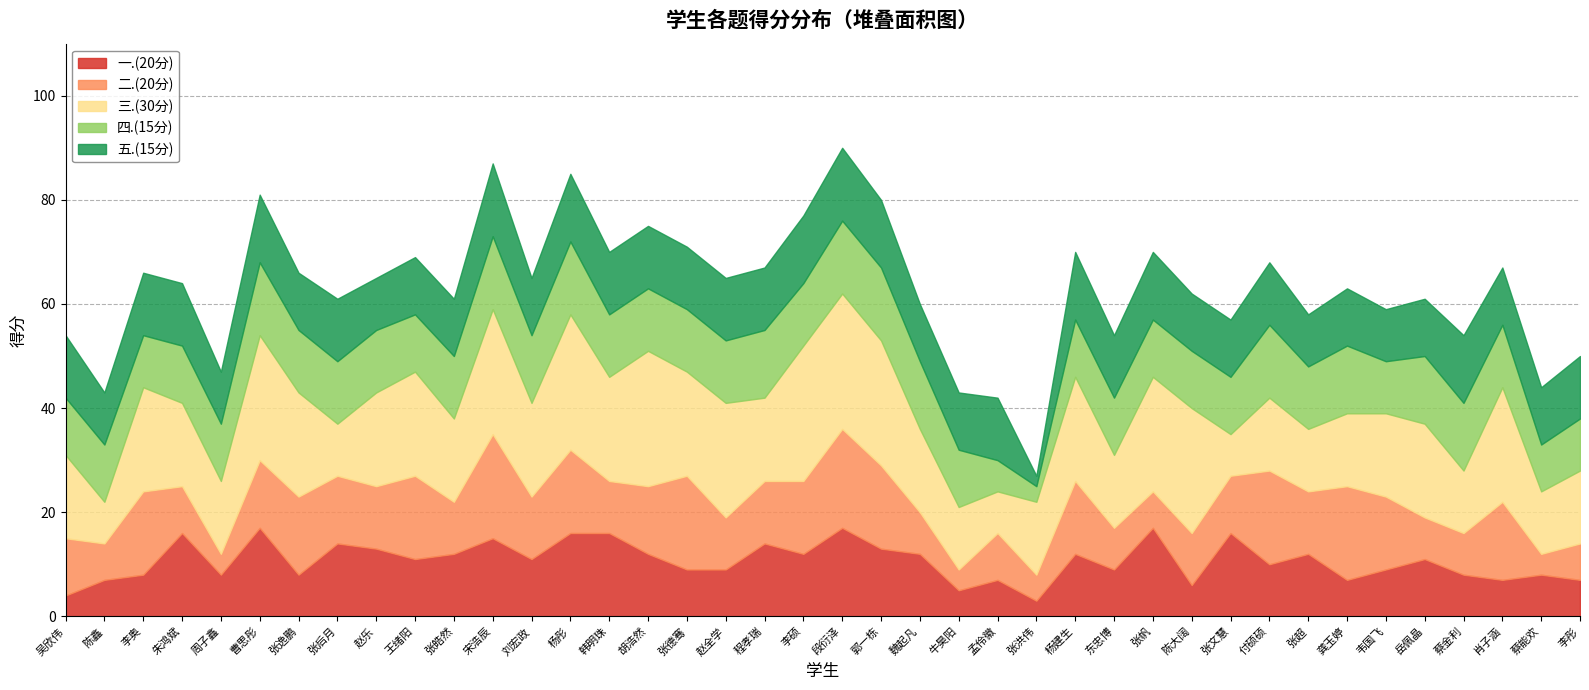

True or false: 五.(15分) has a value of 18 at 牛昊阳.

False